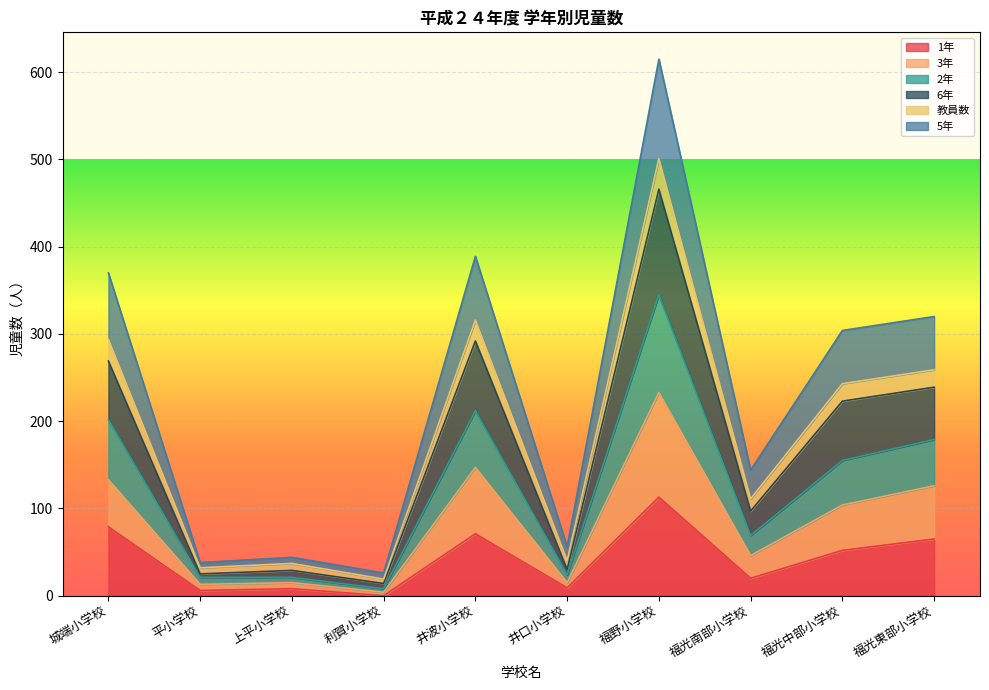

Which category has the highest value in the 1年 series?

福野小学校